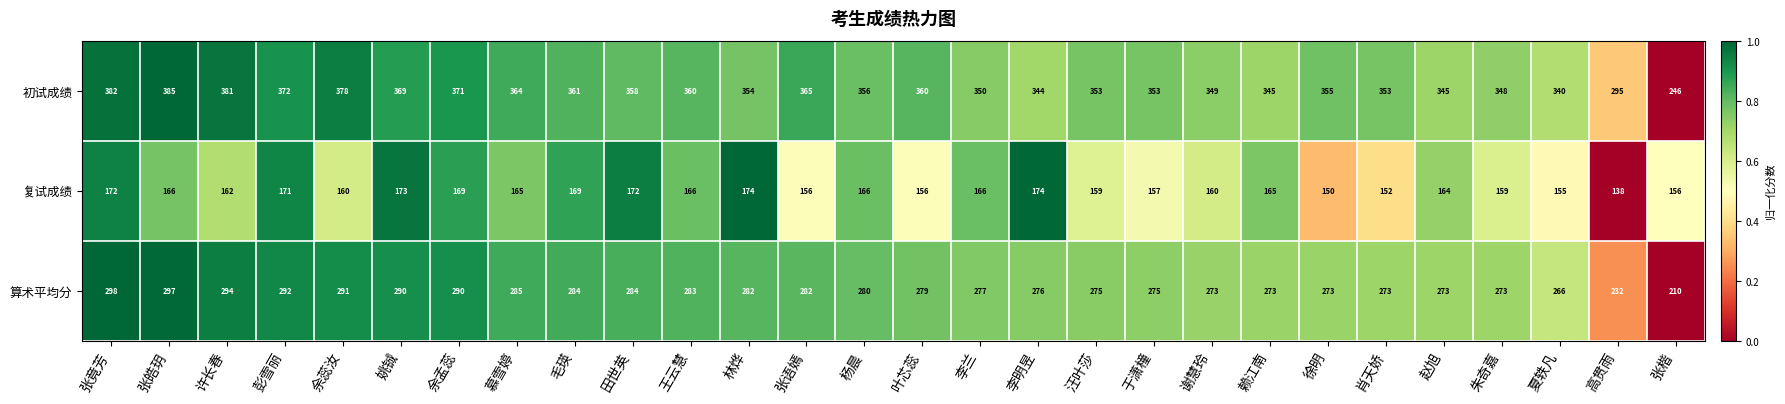

Which category has the lowest value across all series?

高贯雨